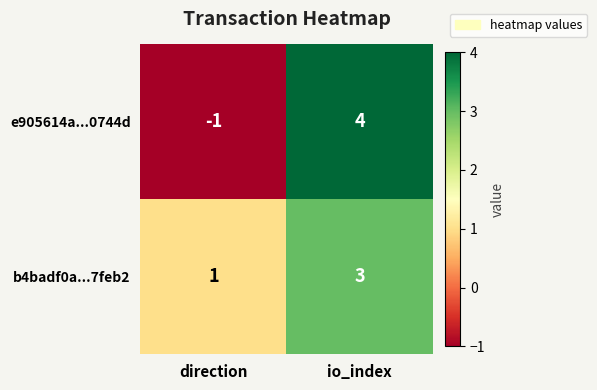

Reading right to left, list all the values displayed in this chart.

e905614a...0744d: 4	-1
b4badf0a...7feb2: 3	1